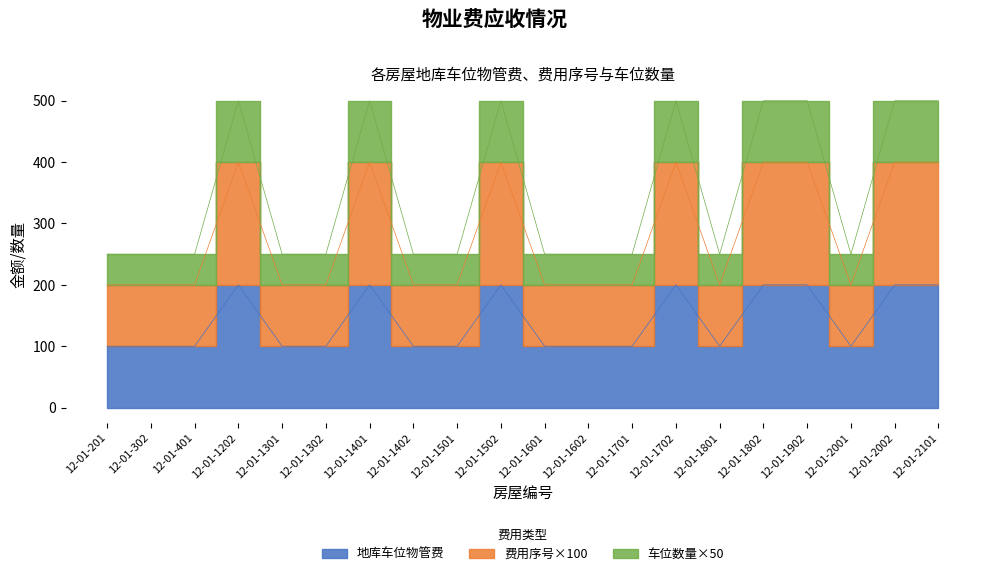

True or false: 费用序号 has more than 0 interior local peaks.

True